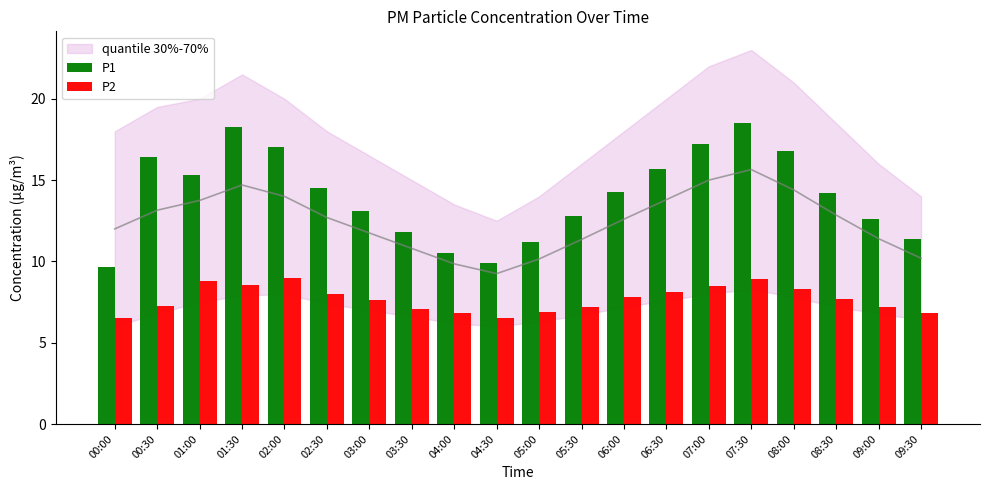

Are the bars horizontal?

No